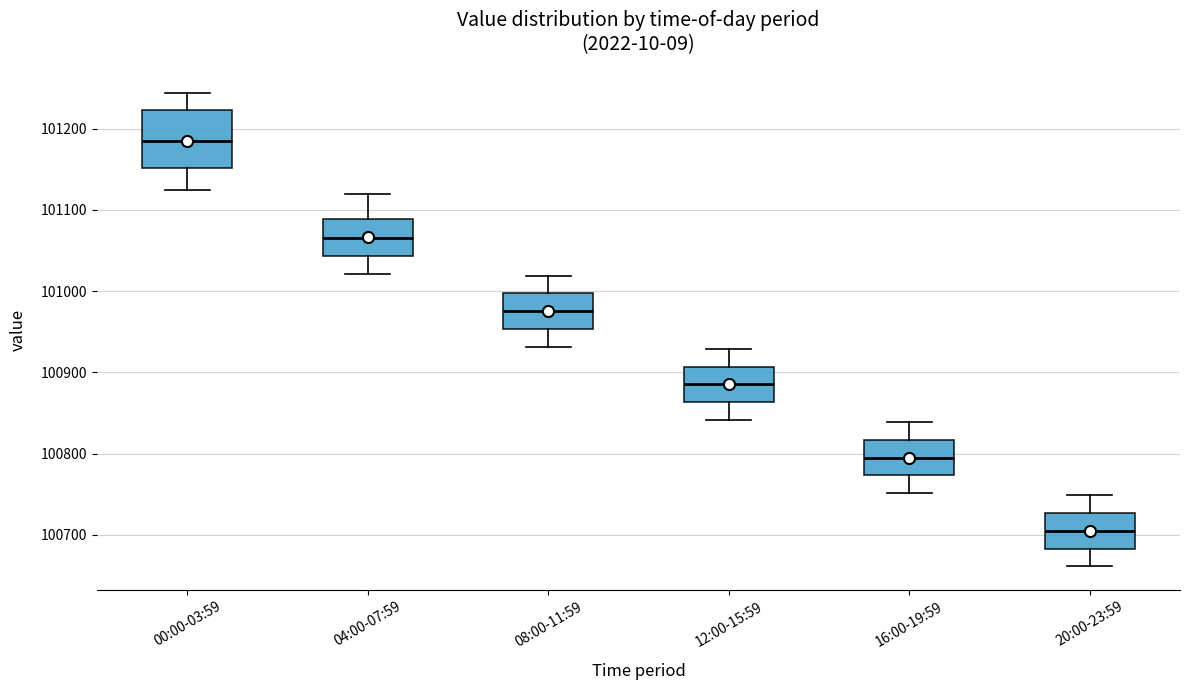

Which box is the tallest, from its lower edge to its upper edge?

00:00-03:59